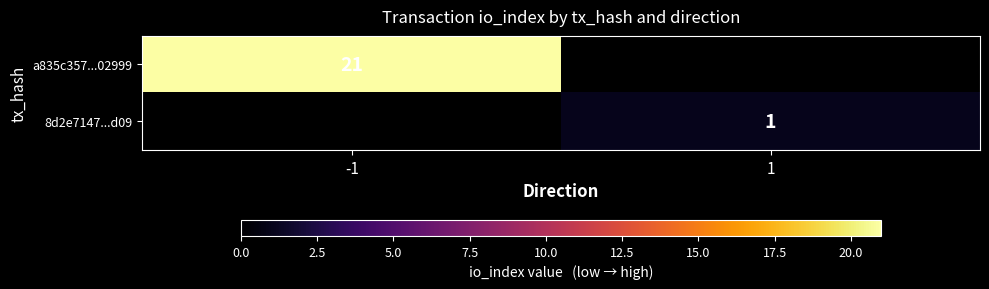

What is the maximum value shown in the chart?

21.0